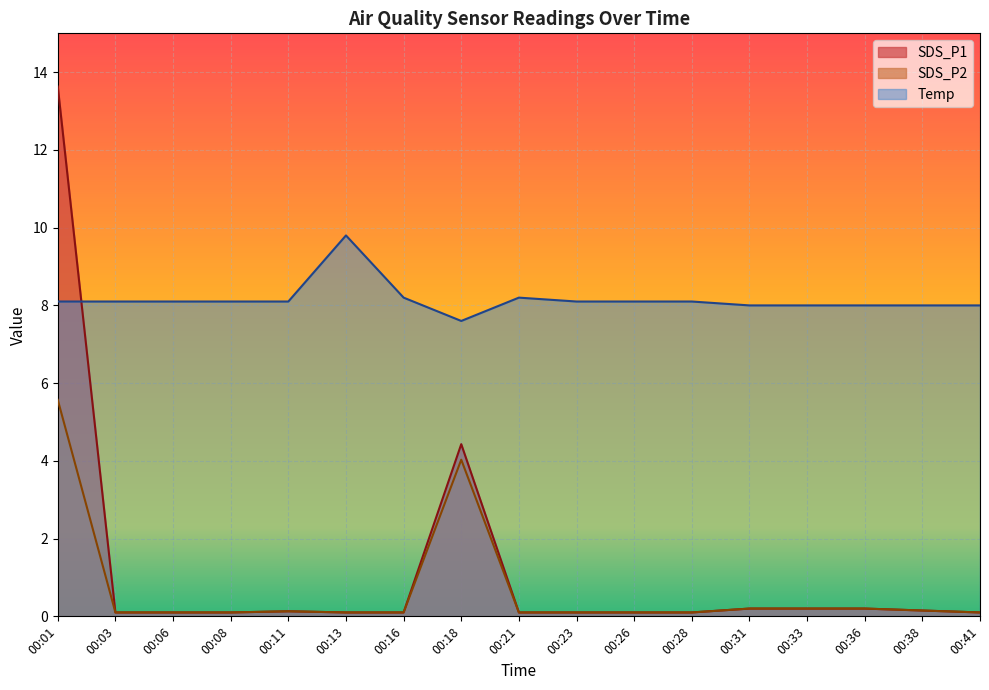

After their last crossing, which series has the higher values: SDS_P1 or Temp?

Temp